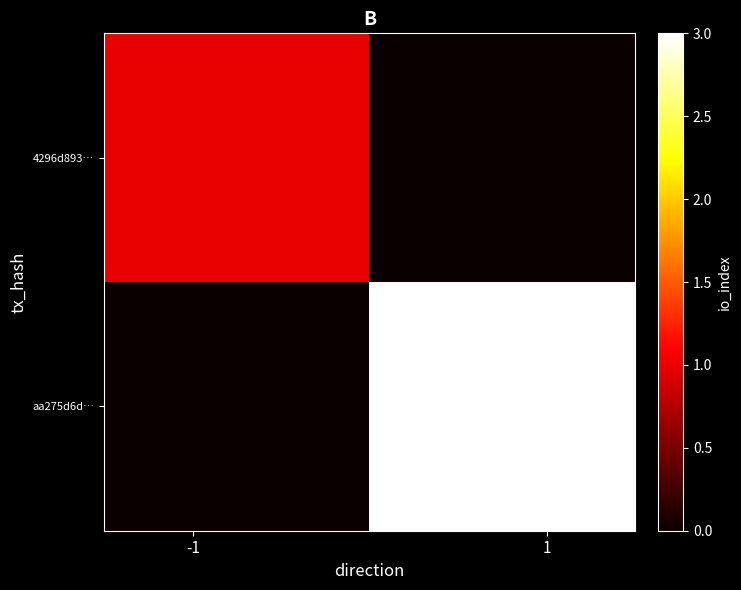

How many series are shown in this chart?

2